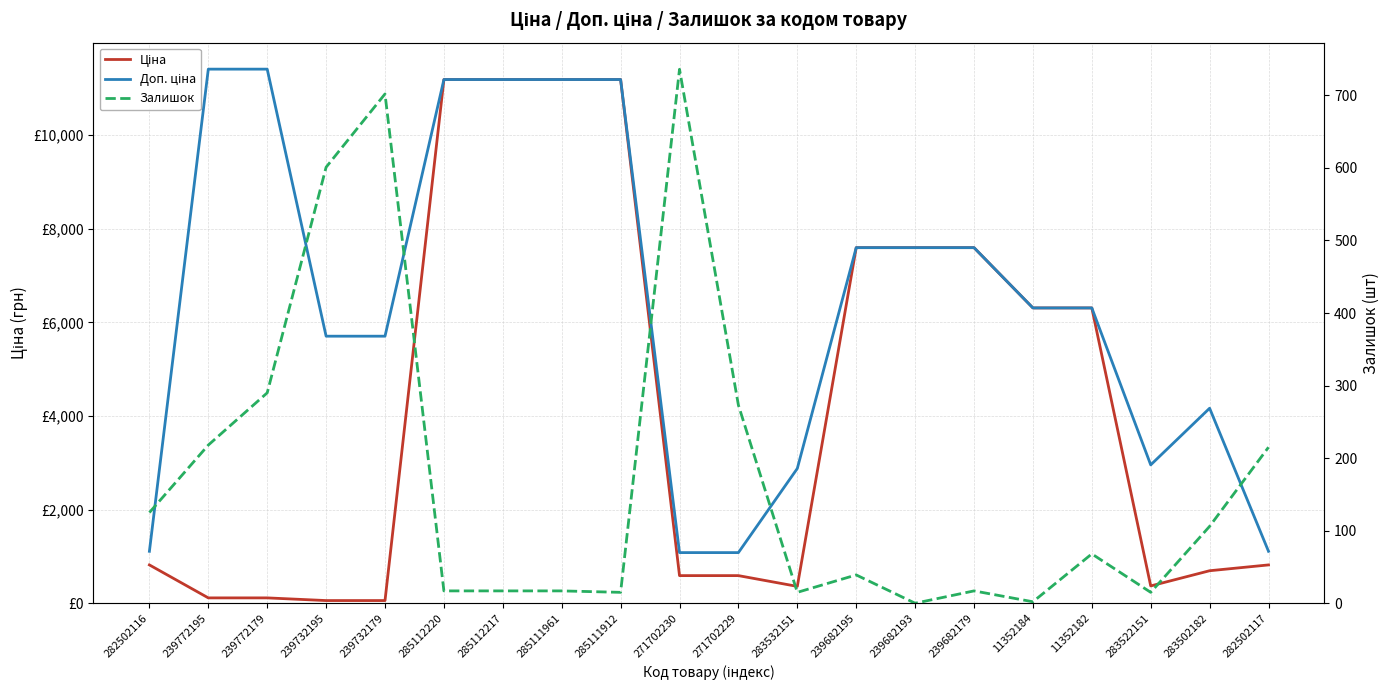

What position from the left is 11352182?

17